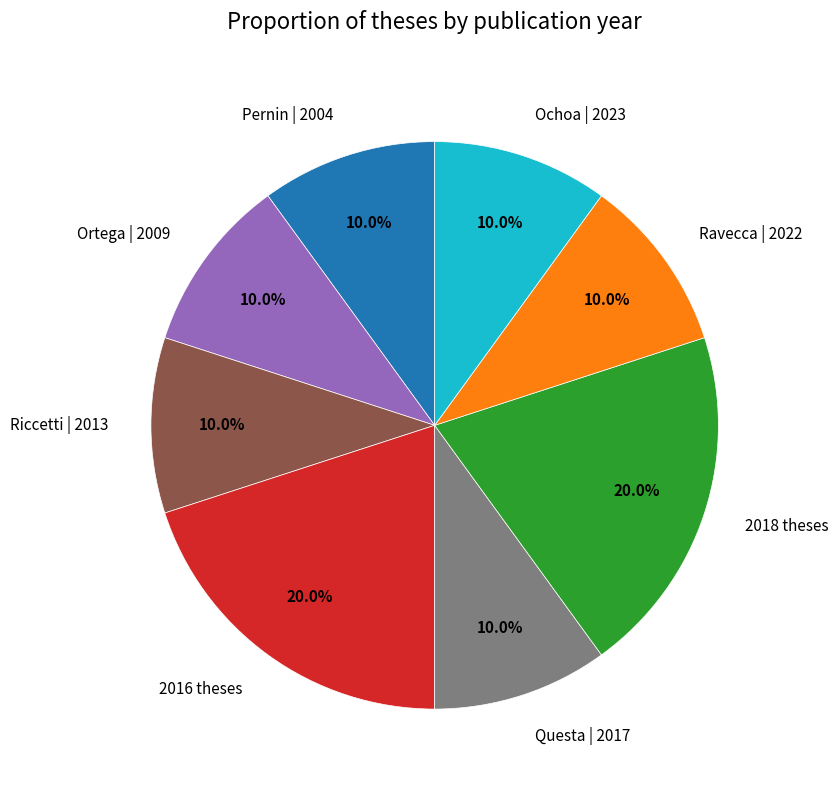

Is there a majority slice in this chart?

No